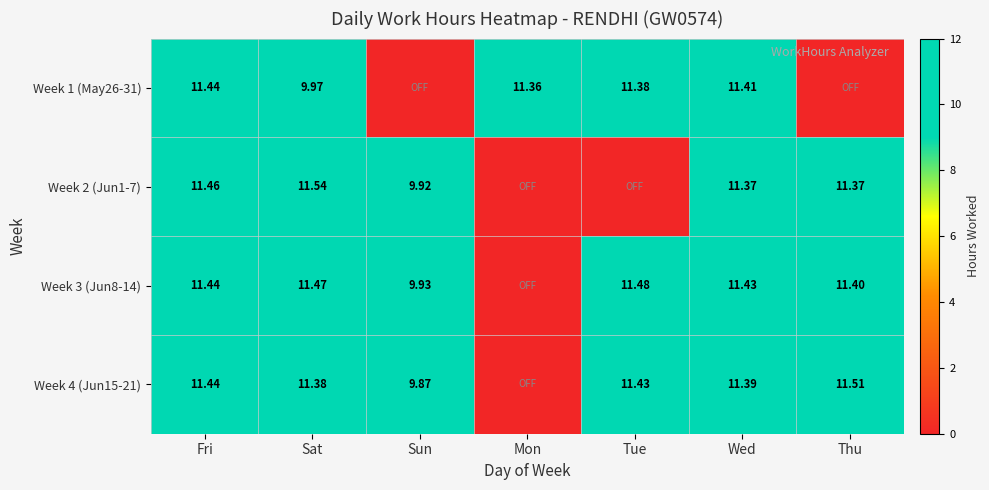

Is the value of Week 4 (Jun15-21) at Wed greater than the value of Week 2 (Jun1-7) at Sat?

No